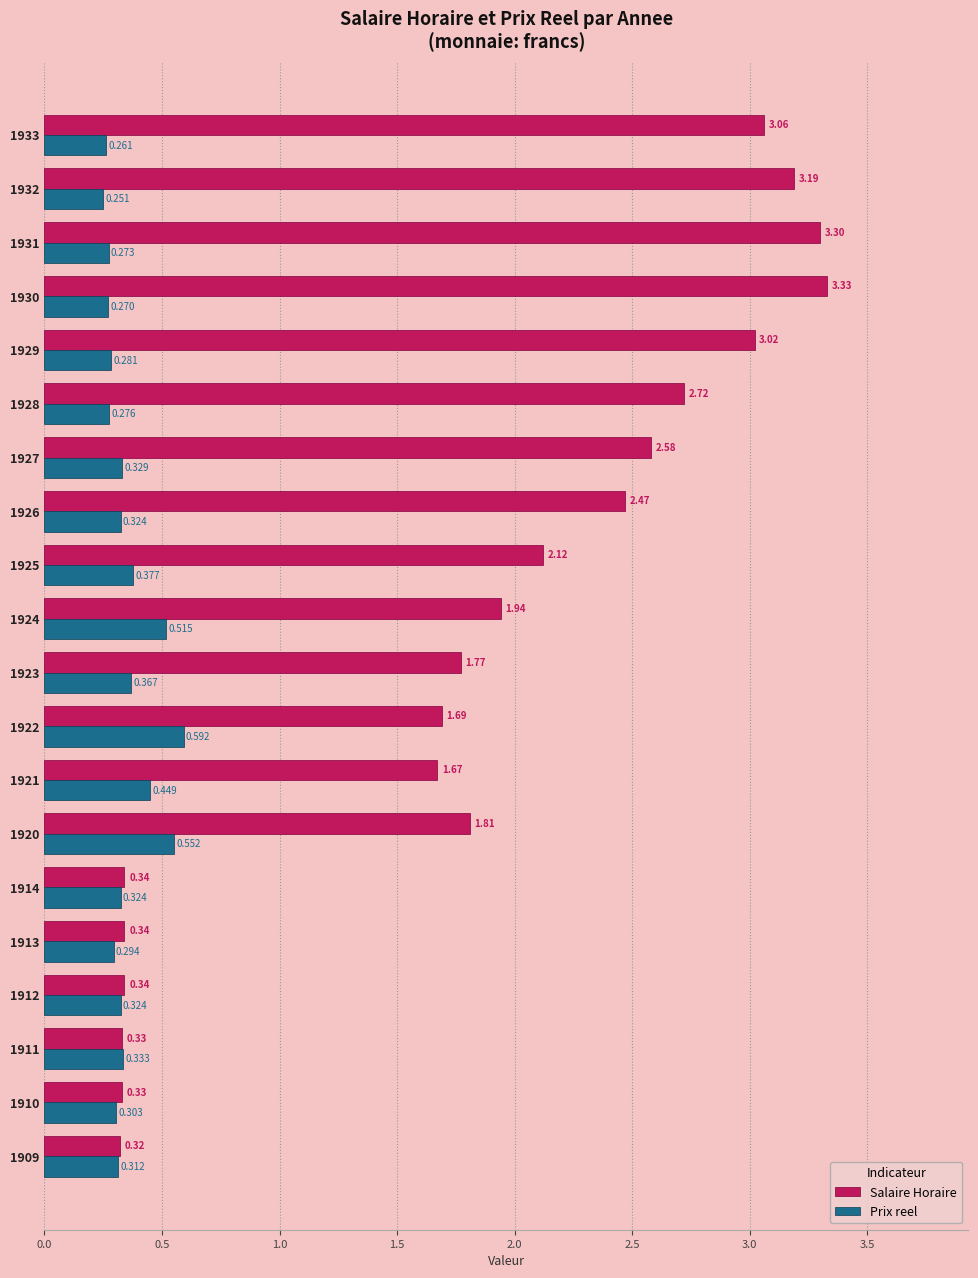

Rank the series at 1929 from highest to lowest value.

Salaire Horaire, Prix reel